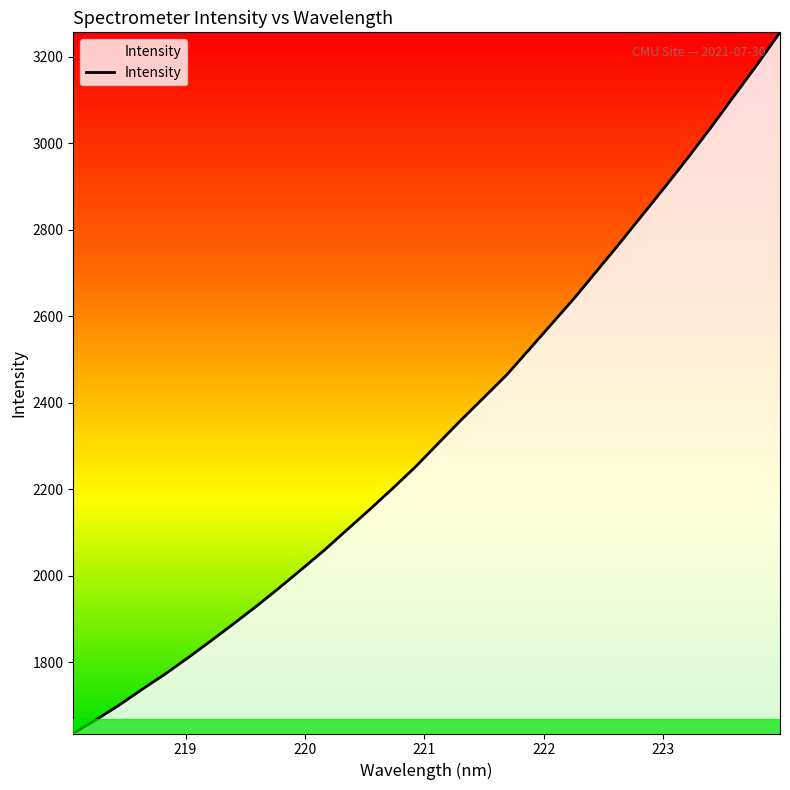

What is the smallest value displayed?

1635.9